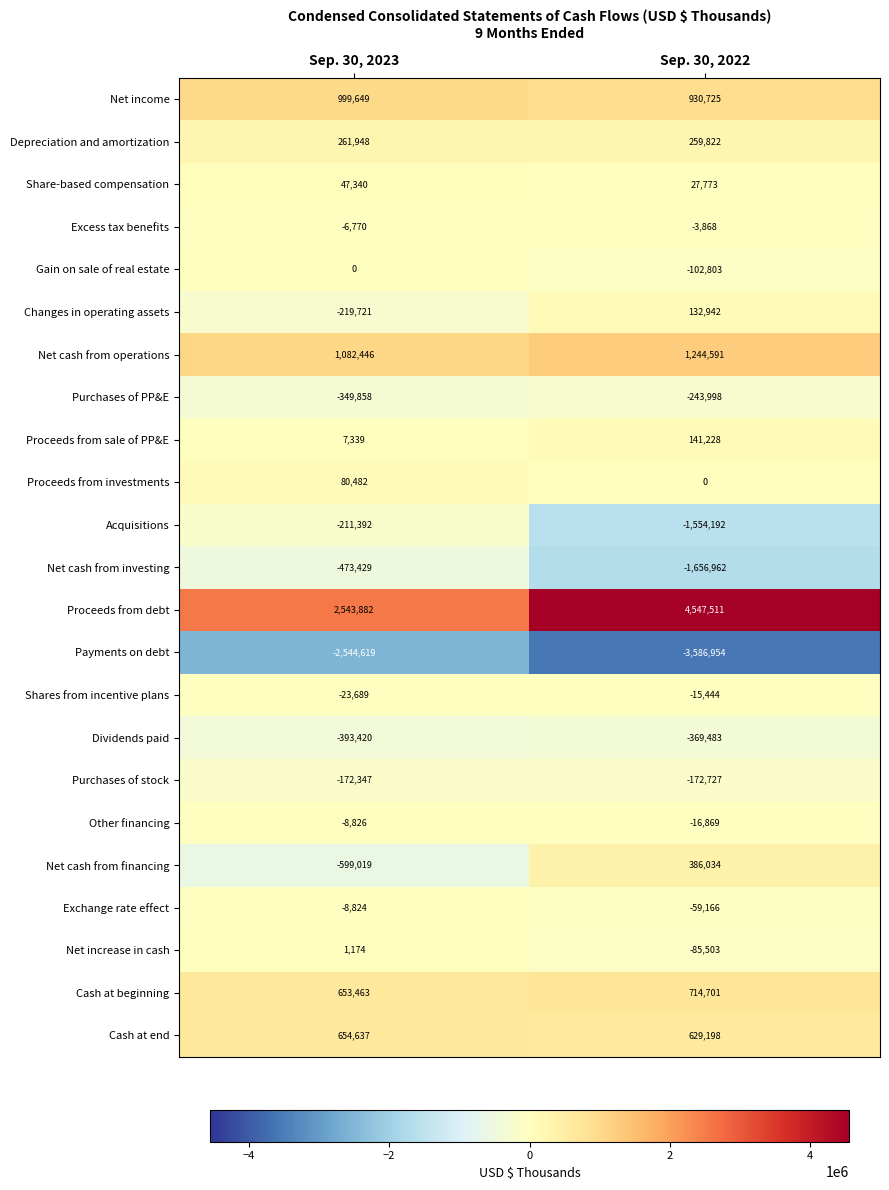

What is the difference between the Excess tax benefits values at Sep. 30, 2022 and Sep. 30, 2023?

2902